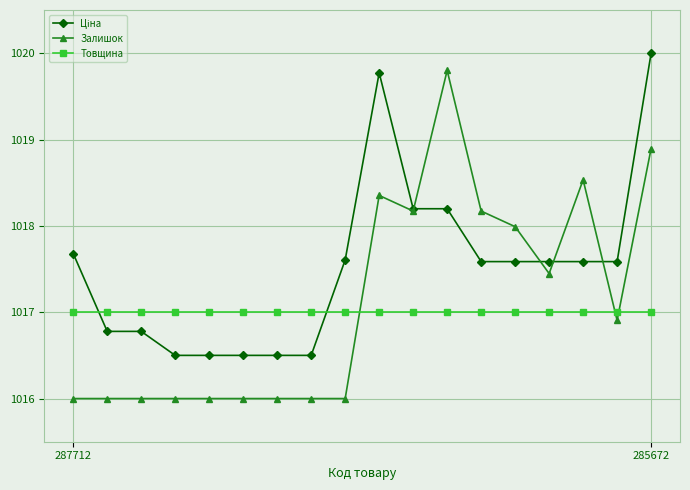

True or false: Залишок has more than 1 interior local peaks.

True